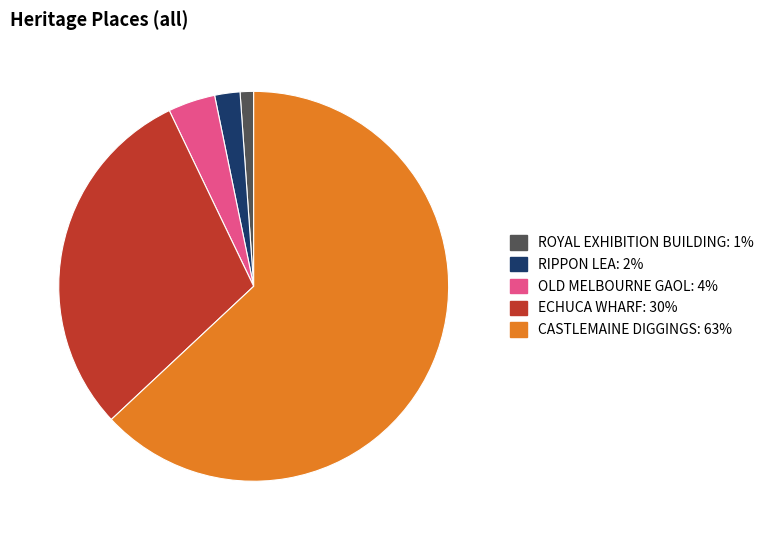

Do ROYAL EXHIBITION BUILDING and OLD MELBOURNE GAOL together represent more than half of the pie?

No